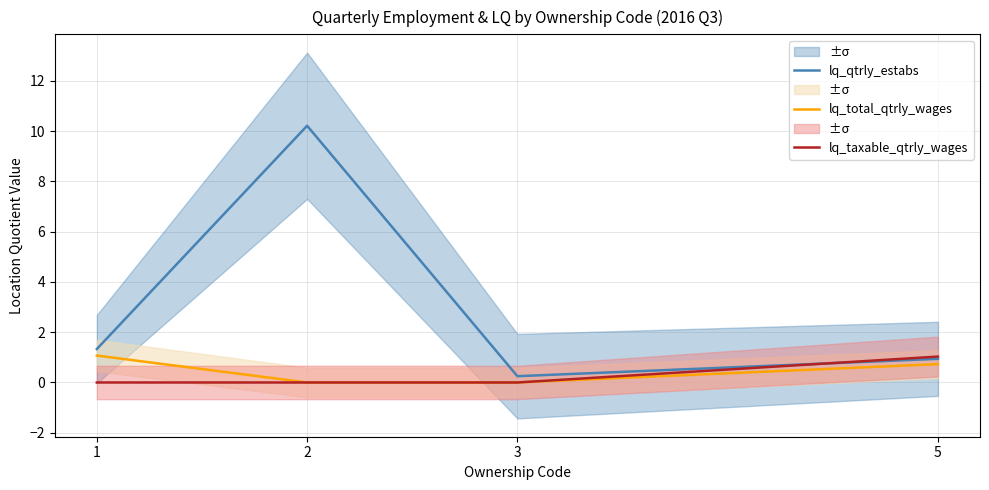

What is the sum of all lq_total_qtrly_wages values?

1.8